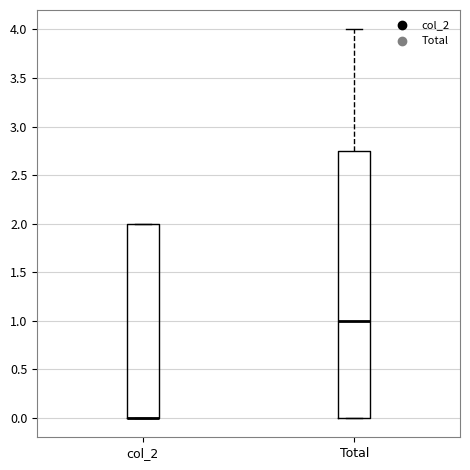

Reading left to right, transcribe this box plot: for each box, give where its median line is, the range the box spans, and where its two whiskers end, as read against the y-axis. The values are not printed on the chart, so give them approximately, as read against the axis.

col_2: median 0.00 (drawn on the box's lower edge), box 0.00 to 2.00, whiskers 0.00 to 2.00
Total: median 1.00, box 0.00 to 2.75, whiskers 0.00 to 4.00